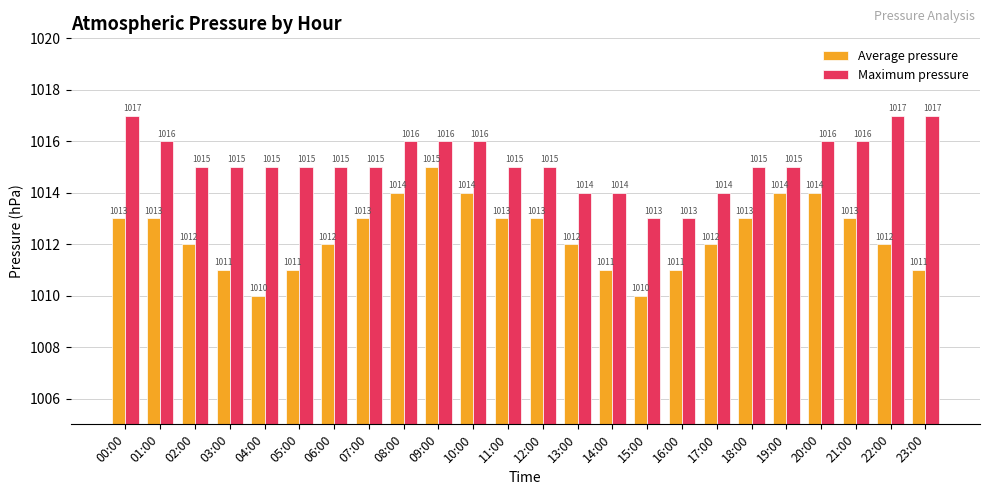

What is the difference between the Average pressure values at 13:00 and 19:00?

2